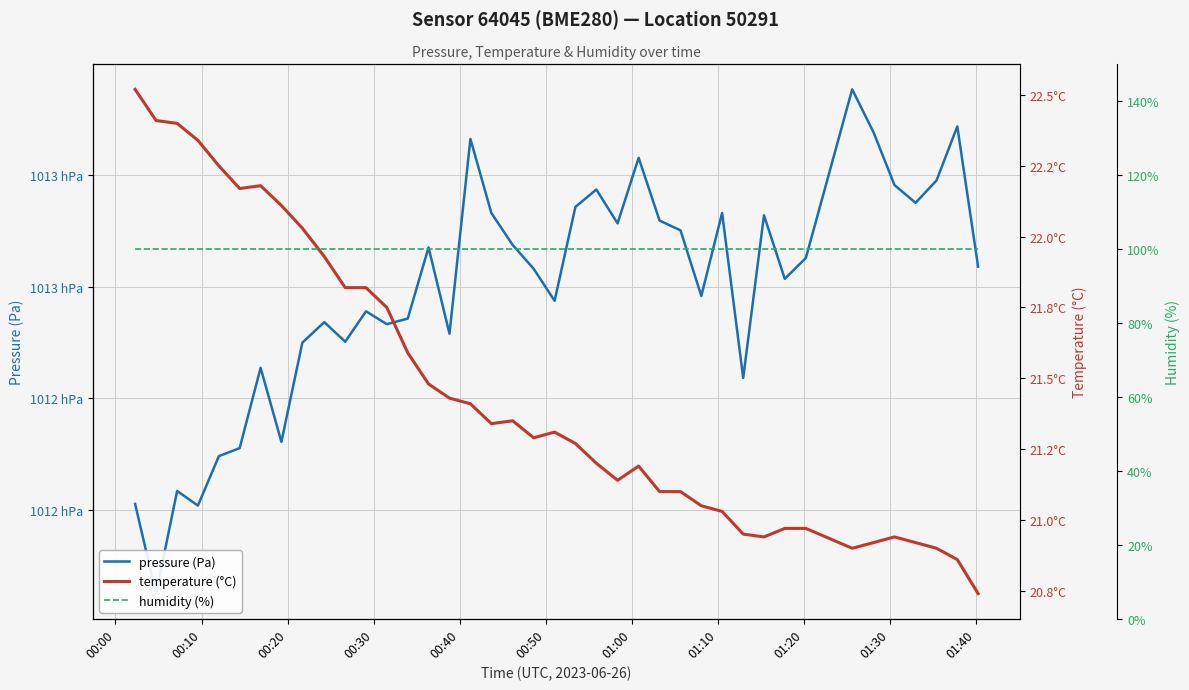

Is it true that temperature (°C) equals 40.3 at 00:00?

False